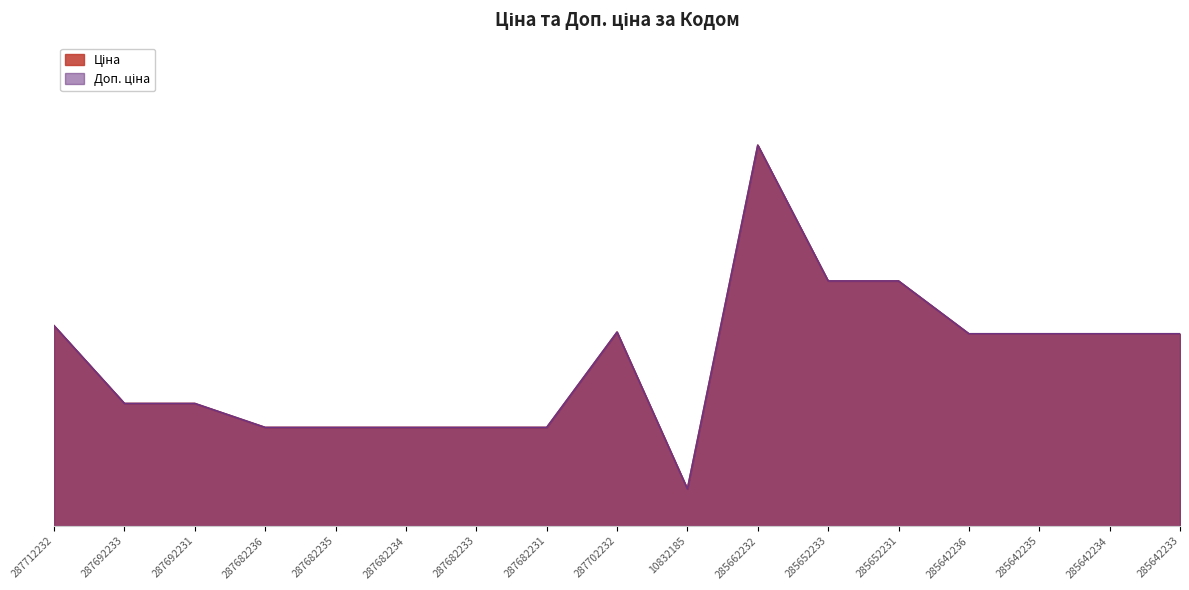

What is the total value across all series at 285642234?

59638.3